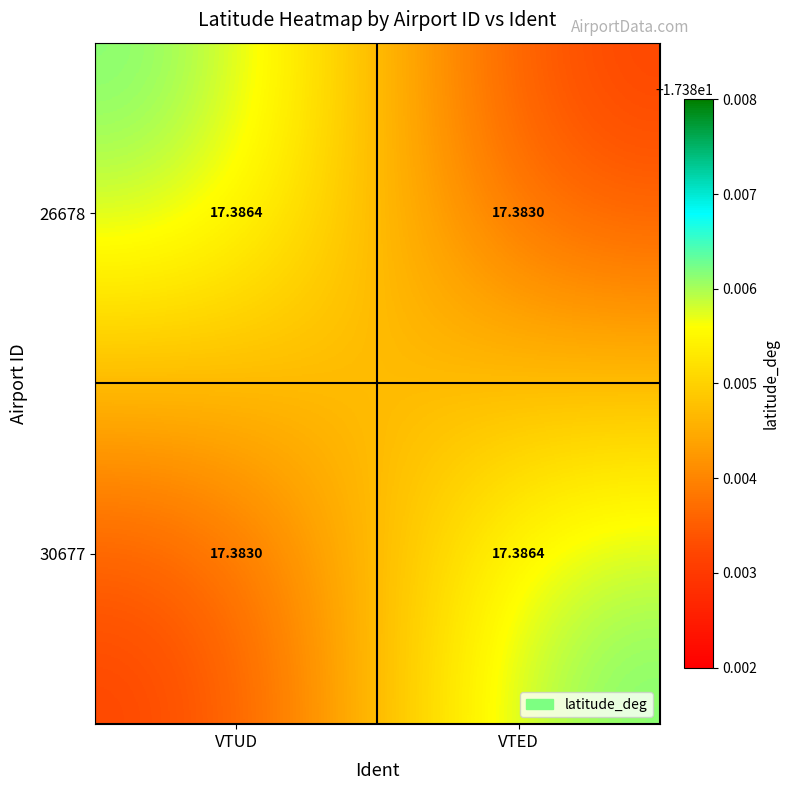

At which label does 30677 reach its minimum?

VTUD